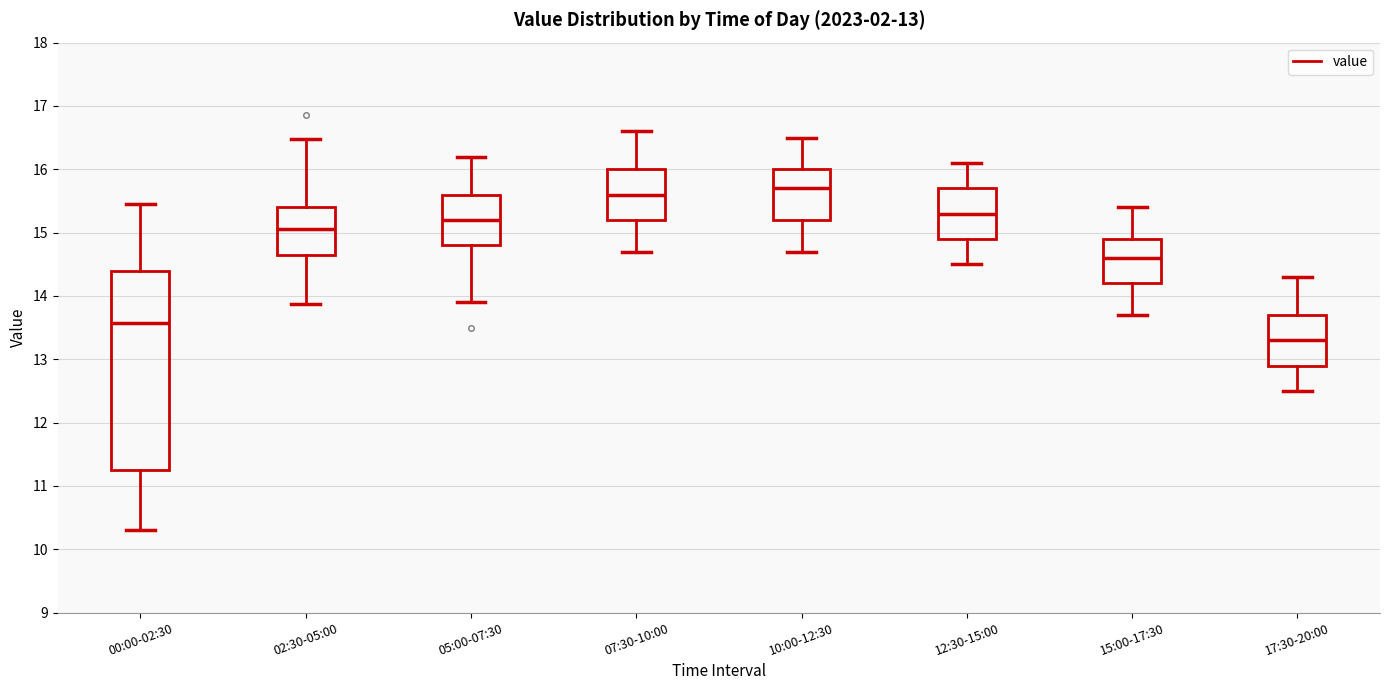

Which box's median line is the lowest?

17:30-20:00